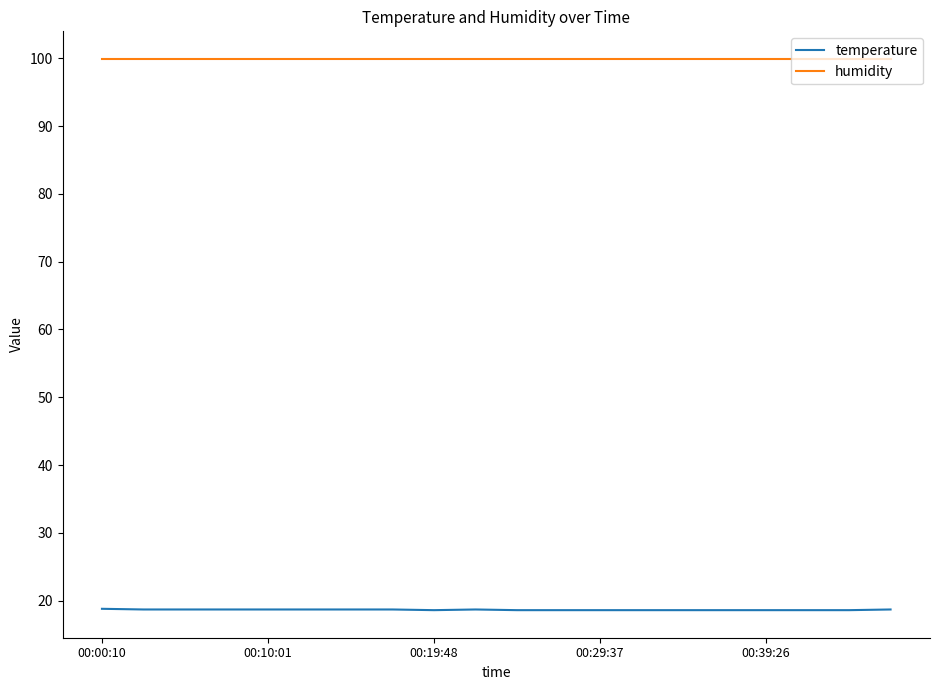

Rank the series by their maximum value, from highest to lowest.

humidity, temperature